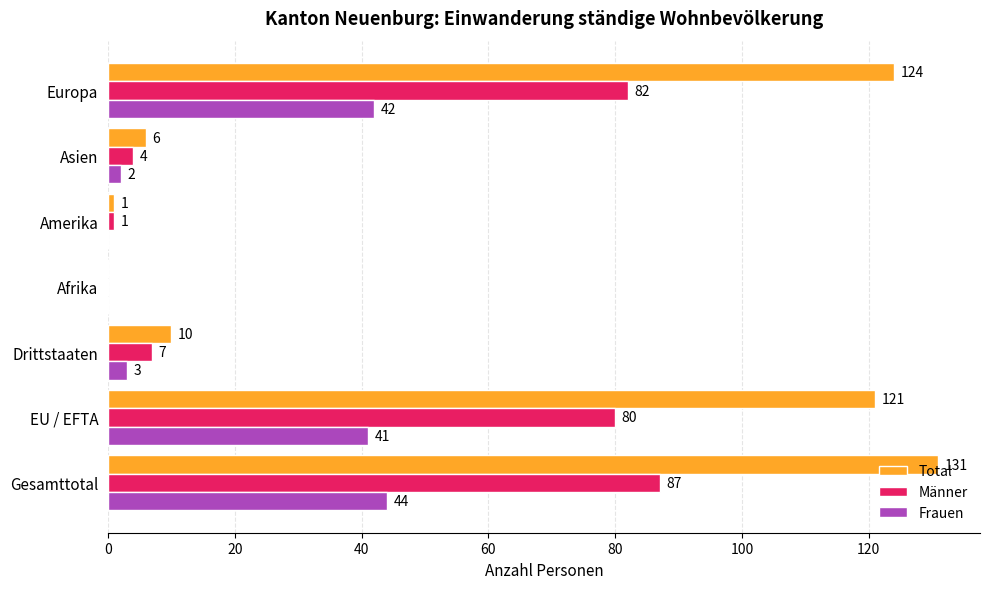

What is the highest value of the Frauen series?

44